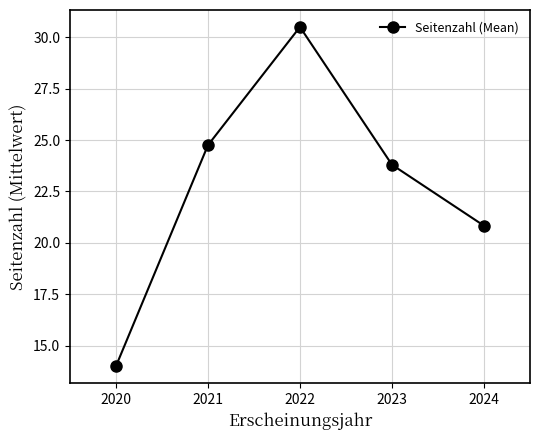

Count the number of categories in the chart.

5